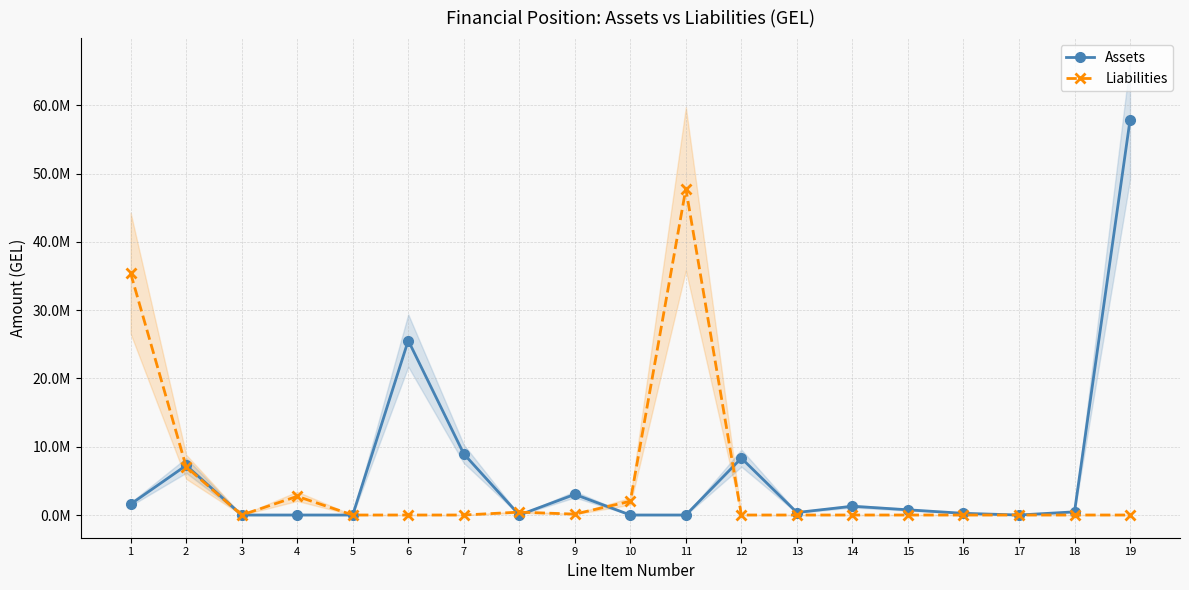

True or false: Liabilities and Assets intersect in this chart.

True